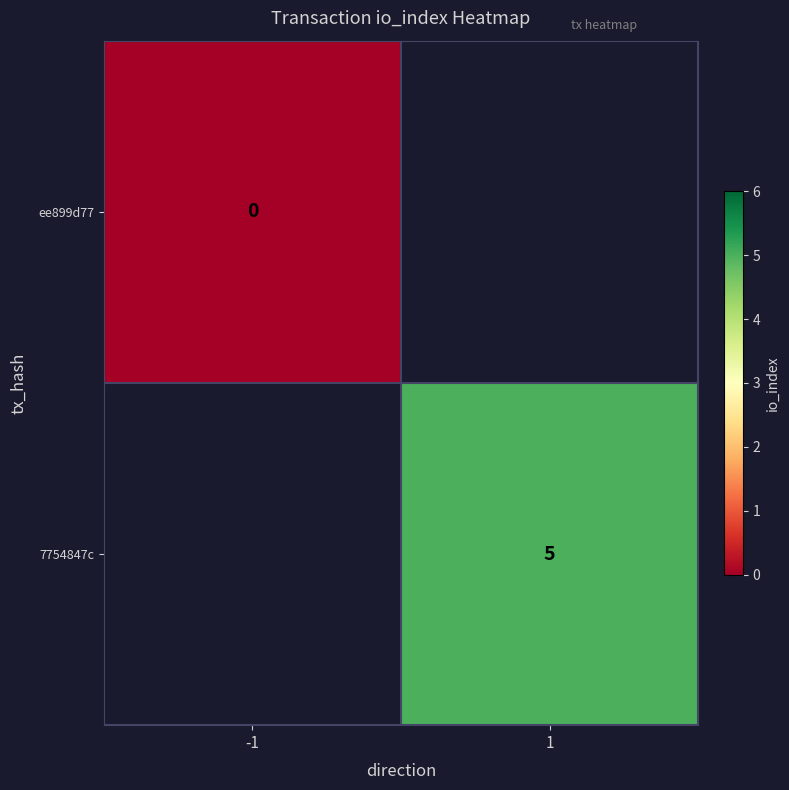

Is it true that 7754847c equals 2 at 1?

False